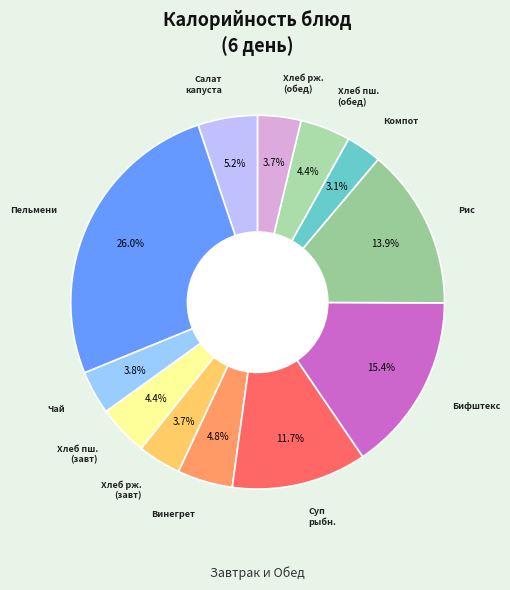

How many segments does this pie chart have?

12